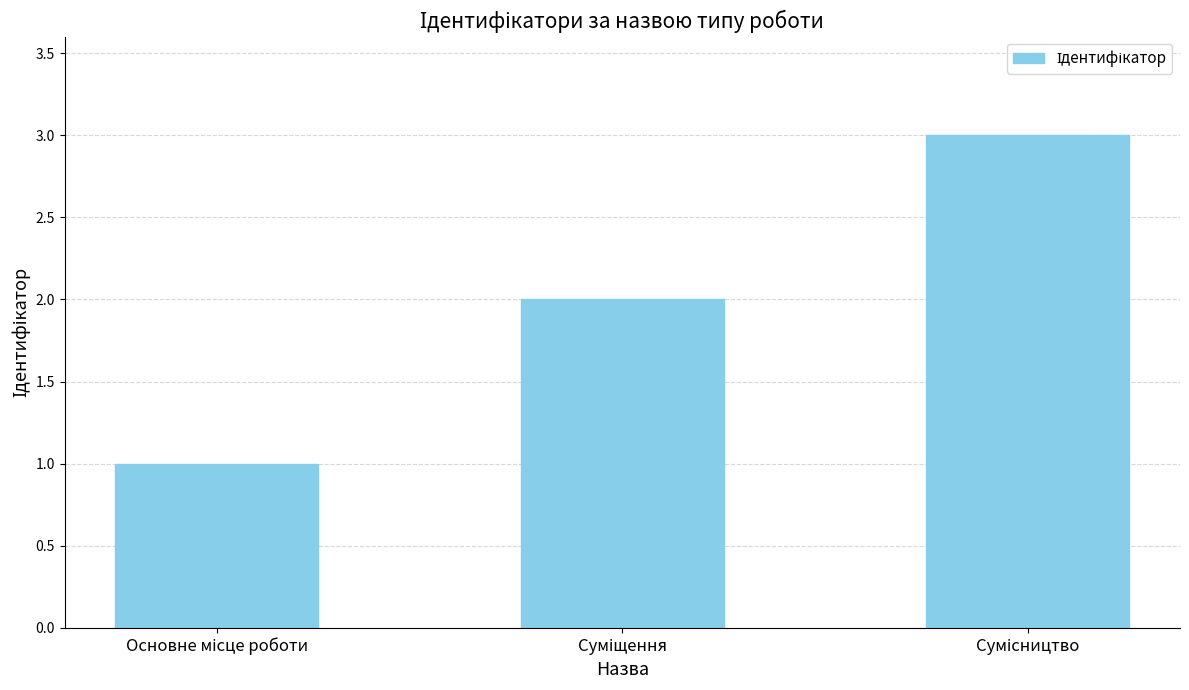

What is the maximum value shown in the chart?

3